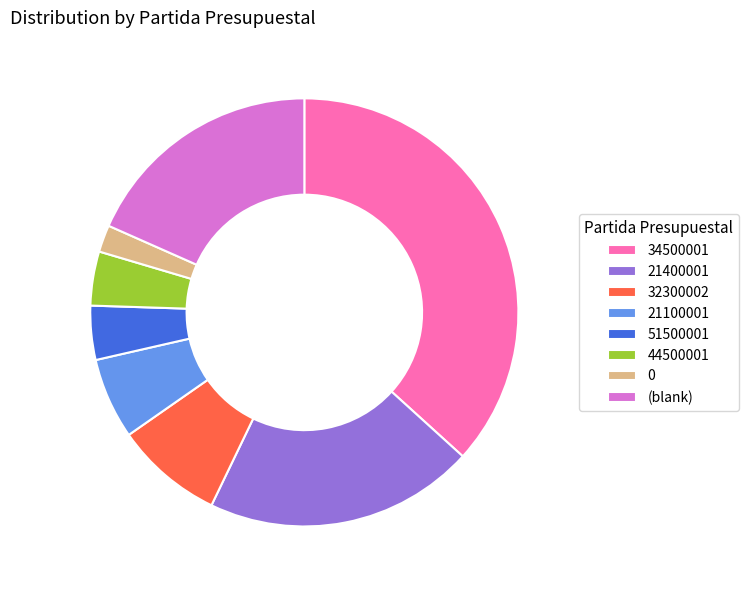

Count the number of slices in the pie.

8